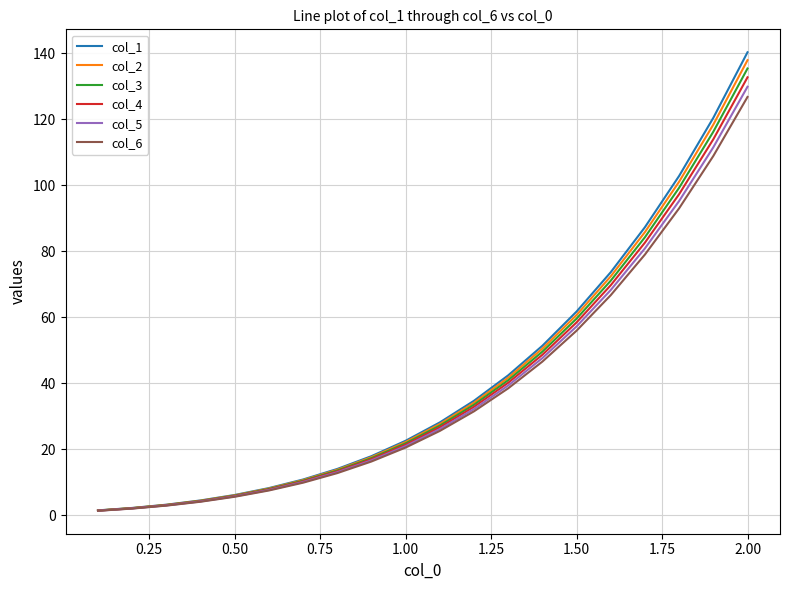

What is the highest value of the col_1 series?

140.3